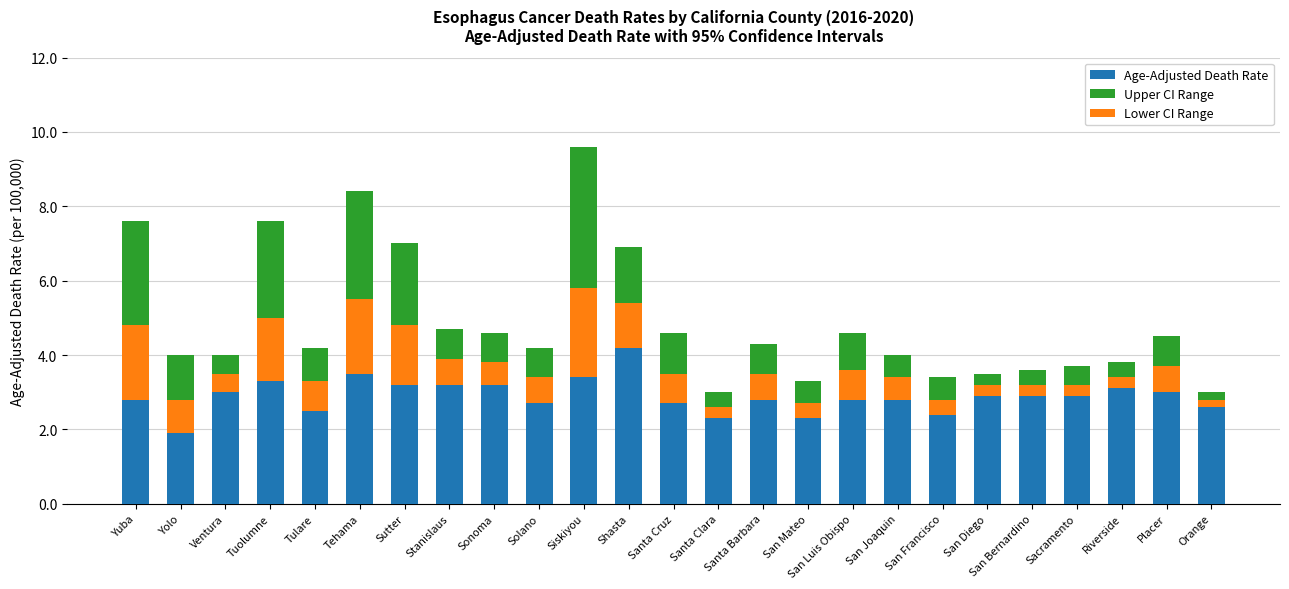

True or false: Lower CI Range has a value of 0.3 at Santa Clara.

True